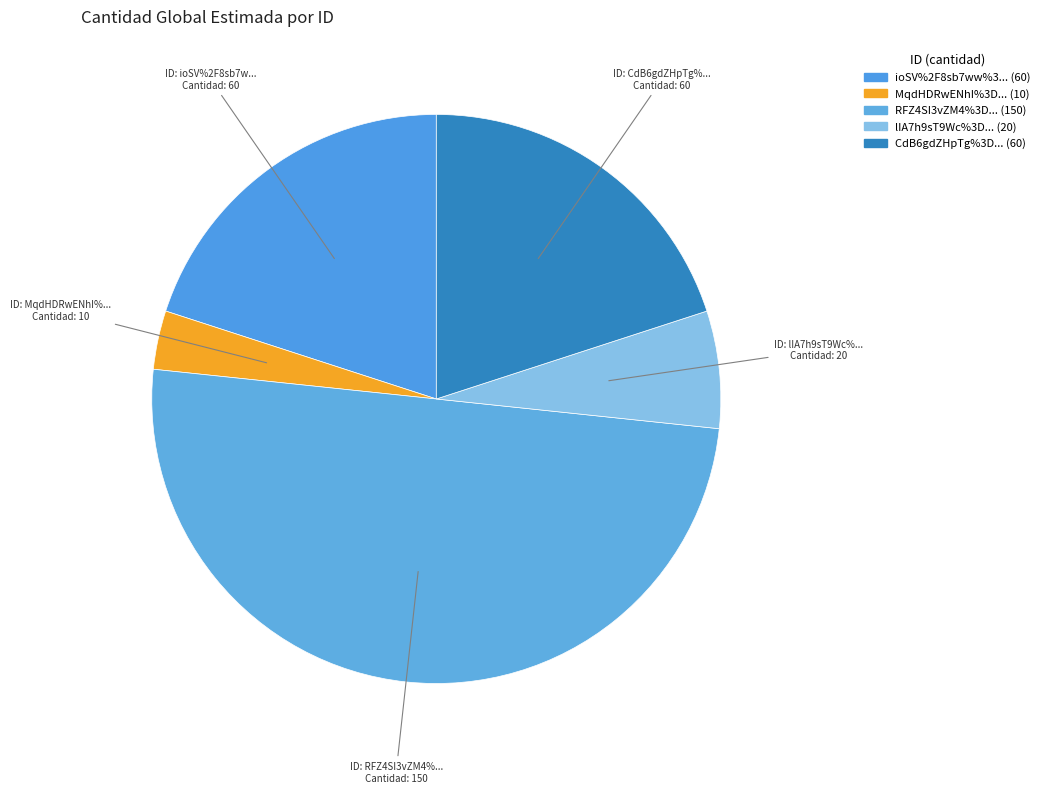

To the nearest percent, what is the difference between the MqdHDRwENhI%3D and lIA7h9sT9Wc%3D slice percentages?

3%